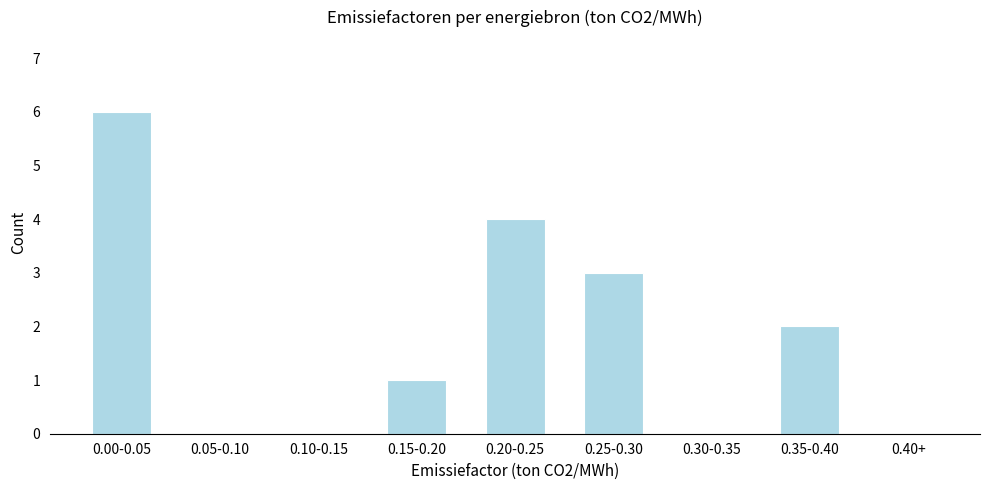

Reading left to right, list all the values displayed in this chart.

0.00-0.05=6	0.05-0.10=0	0.10-0.15=0	0.15-0.20=1	0.20-0.25=4	0.25-0.30=3	0.30-0.35=0	0.35-0.40=2	0.40+=0